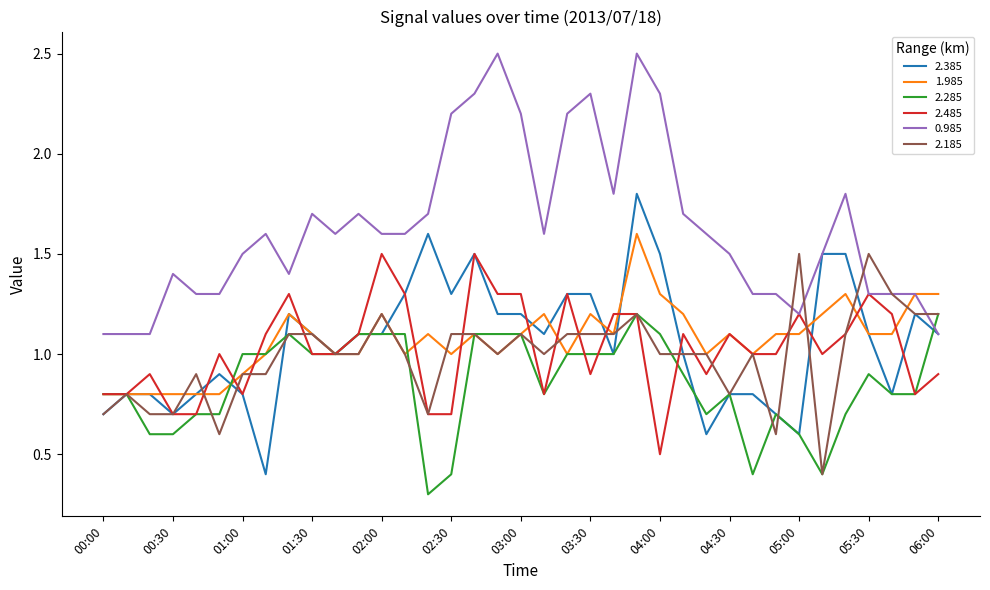

What is the maximum value shown in the chart?

2.5